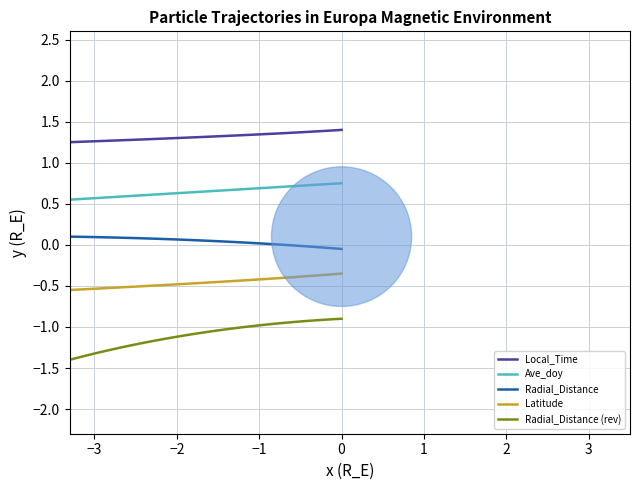

True or false: Ave_doy and Radial_Distance (rev) cross at least once.

False